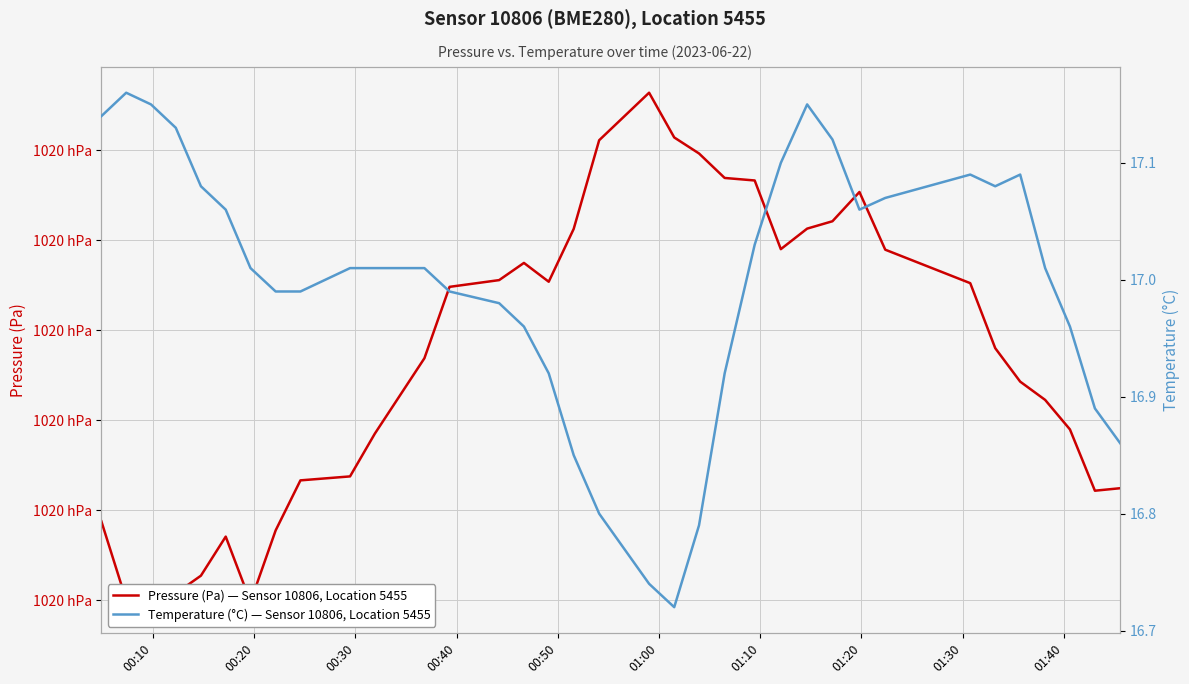

How many distinct data groups are displayed?

2